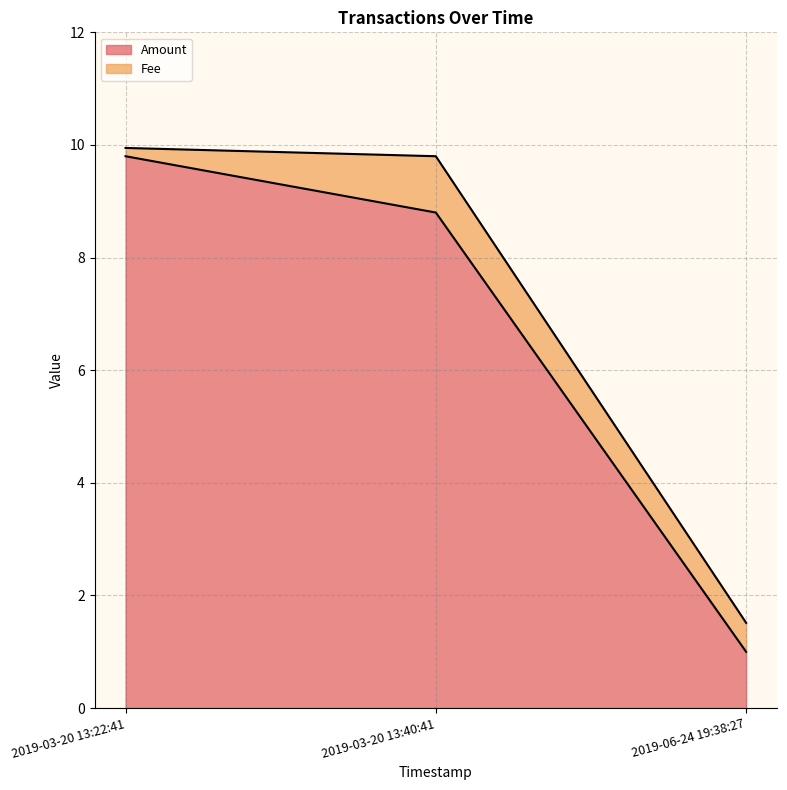

Which label corresponds to the smallest value in the chart?

2019-06-24 19:38:27